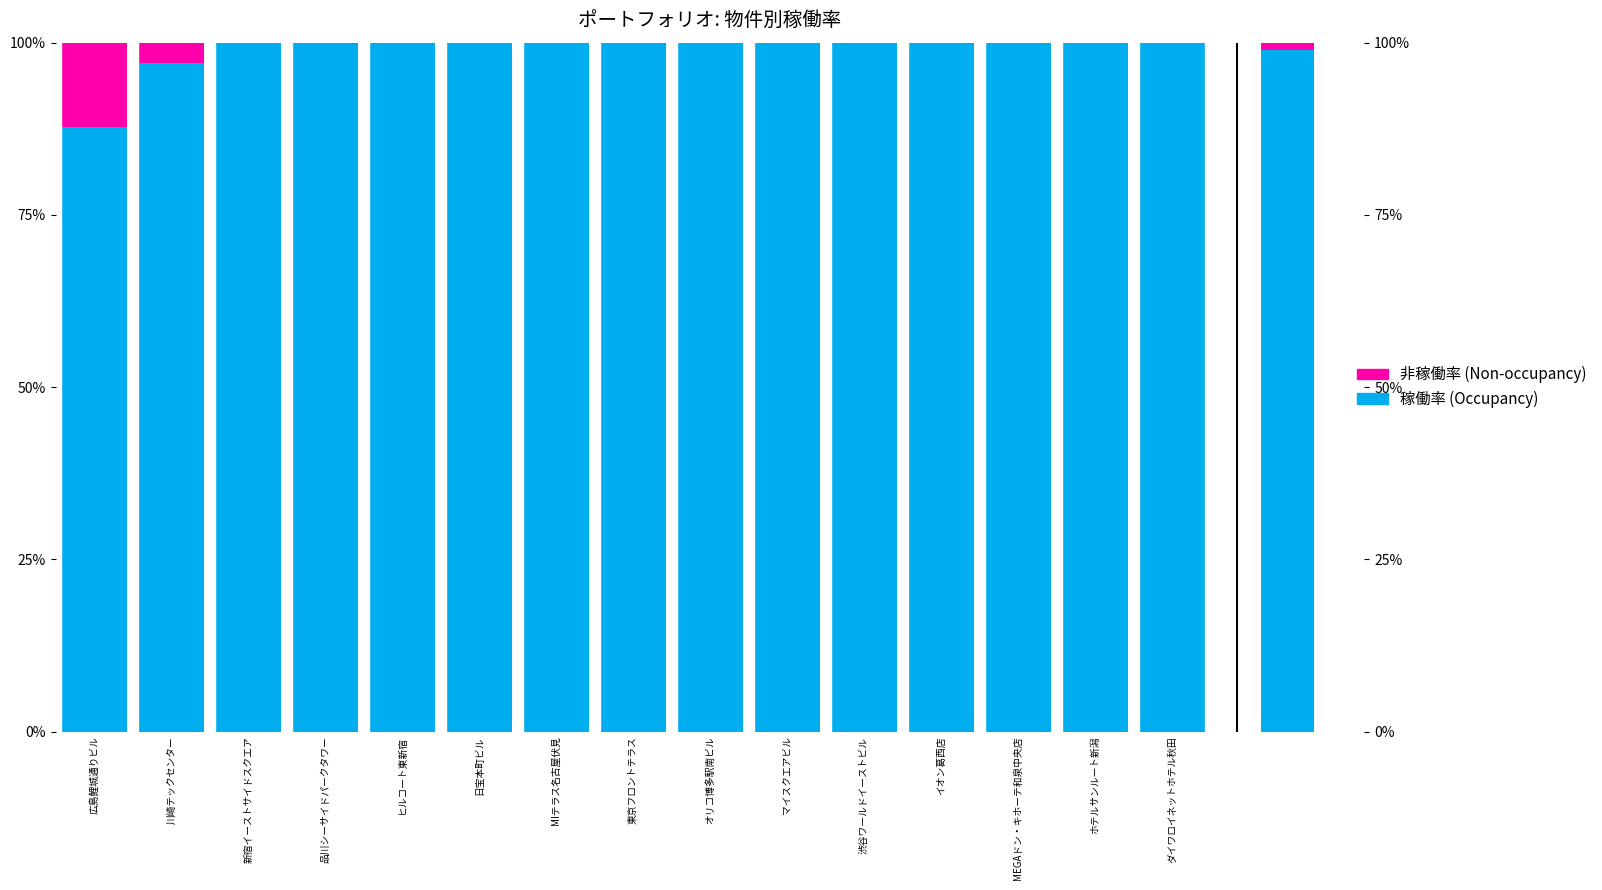

Reading left to right, extract all data points from this chart.

稼働率: 広島鯉城通りビル=0.9	川崎テックセンター=1.0	新宿イーストサイドスクエア=1.0	品川シーサイドパークタワー=1.0	ヒルコート東新宿=1.0	日宝本町ビル=1.0	MIテラス名古屋伏見=1.0	東京フロントテラス=1.0	オリコ博多駅南ビル=1.0	マイスクエアビル=1.0	渋谷ワールドイーストビル=1.0	イオン葛西店=1.0	MEGAドン・キホーテ和泉中央店=1.0	ホテルサンルート新潟=1.0	ダイワロイネットホテル秋田=1.0
非稼働率: 広島鯉城通りビル=0.1	川崎テックセンター=0.0	新宿イーストサイドスクエア=0.0	品川シーサイドパークタワー=0.0	ヒルコート東新宿=0.0	日宝本町ビル=0.0	MIテラス名古屋伏見=0.0	東京フロントテラス=0.0	オリコ博多駅南ビル=0.0	マイスクエアビル=0.0	渋谷ワールドイーストビル=0.0	イオン葛西店=0.0	MEGAドン・キホーテ和泉中央店=0.0	ホテルサンルート新潟=0.0	ダイワロイネットホテル秋田=0.0